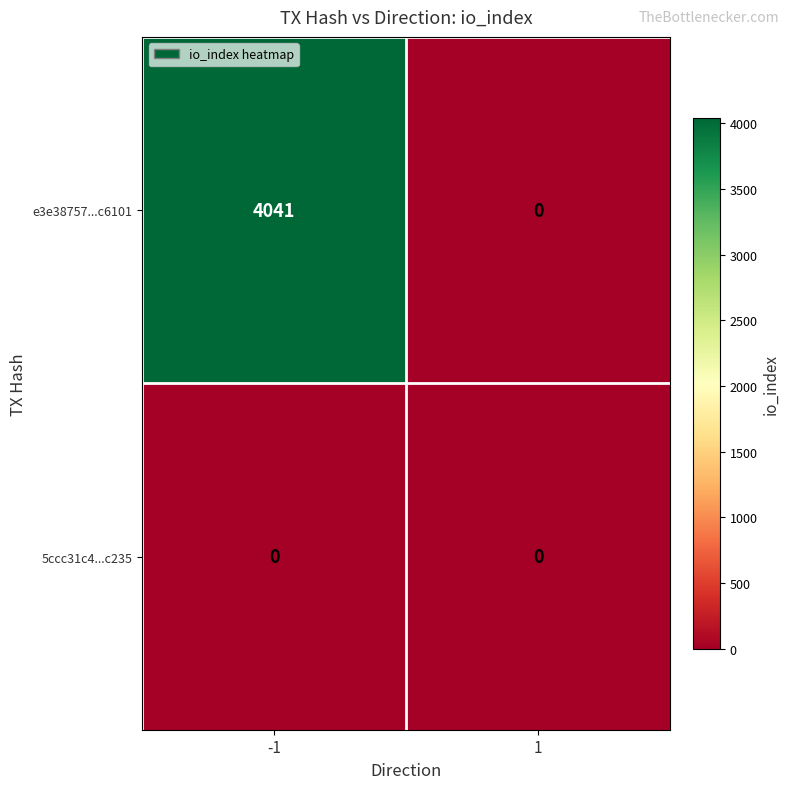

The 5ccc31c4...c235 series shows 0 at -1. True or false?

True